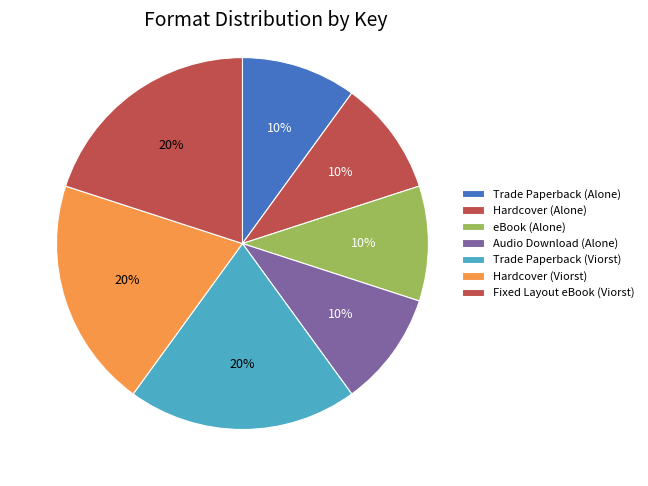

Does any single category account for the majority?

No